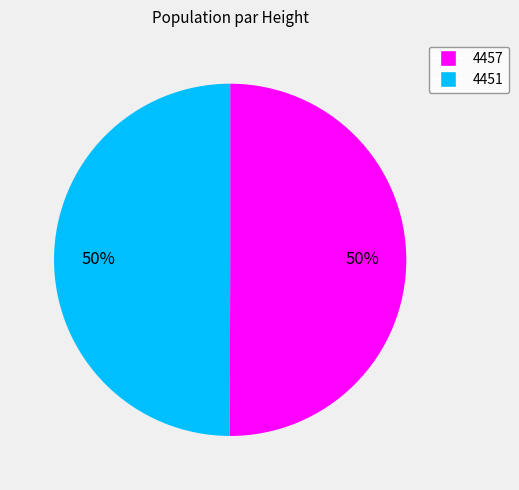

Count the number of slices in the pie.

2